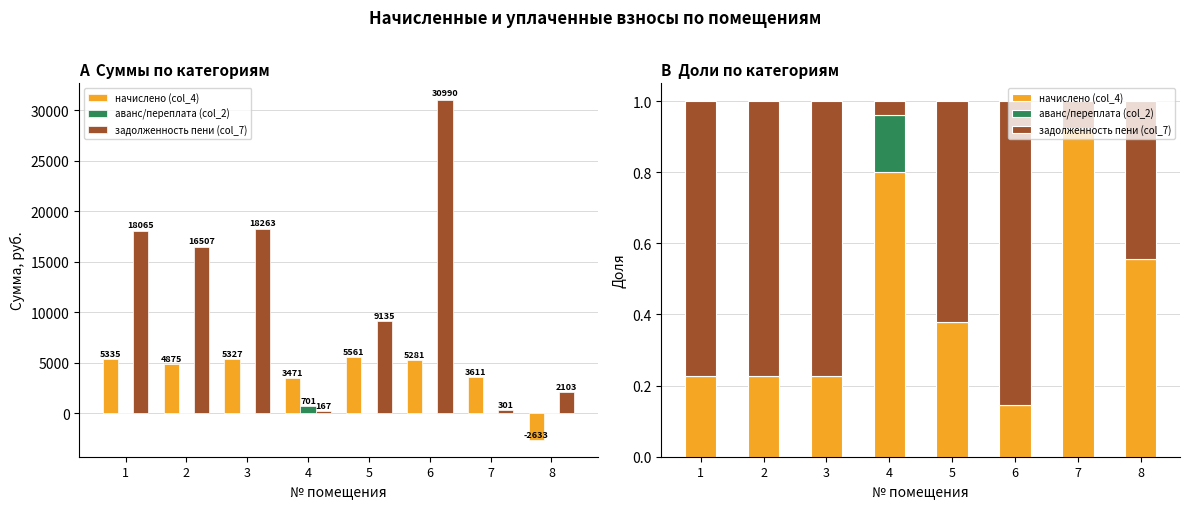

Between 3 and 7, which is larger?

7